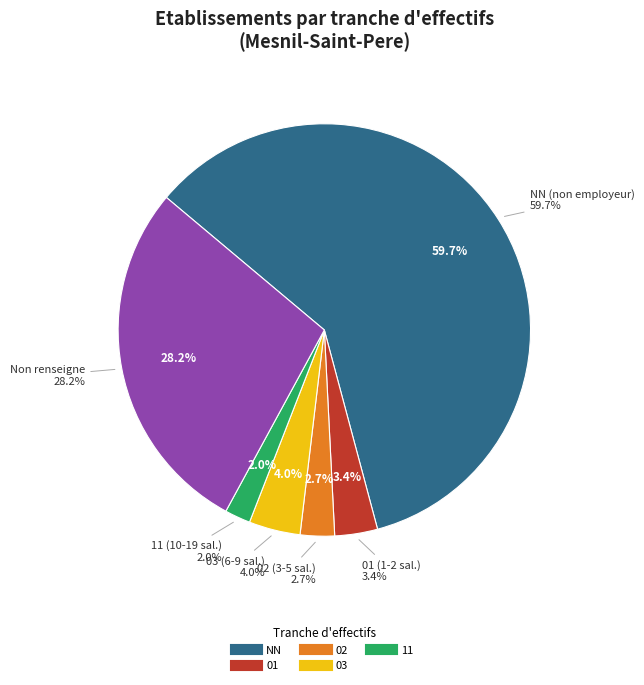

The  slice represents 22% of the pie. True or false?

False